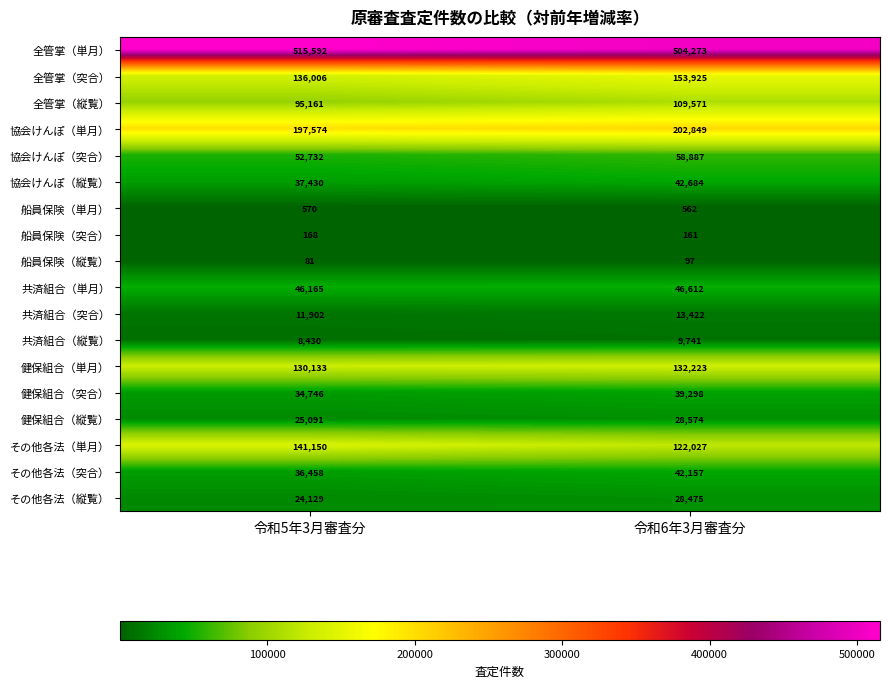

At which category is the sum across all series the highest?

令和6年3月審査分